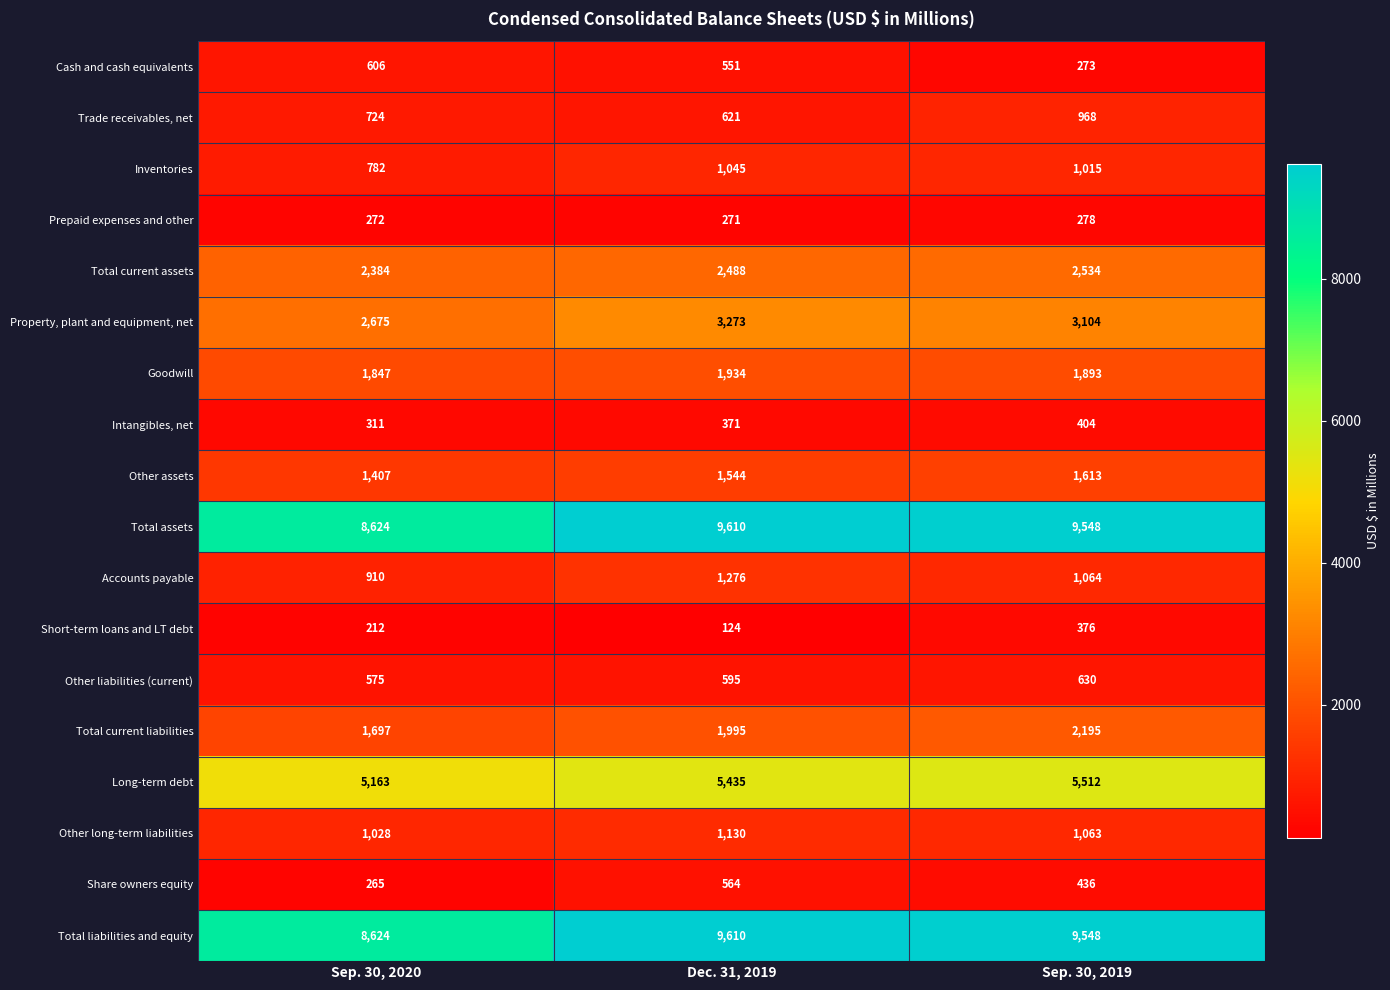

What is the approximate value of Trade receivables, net at Sep. 30, 2019, to the nearest 10?

970